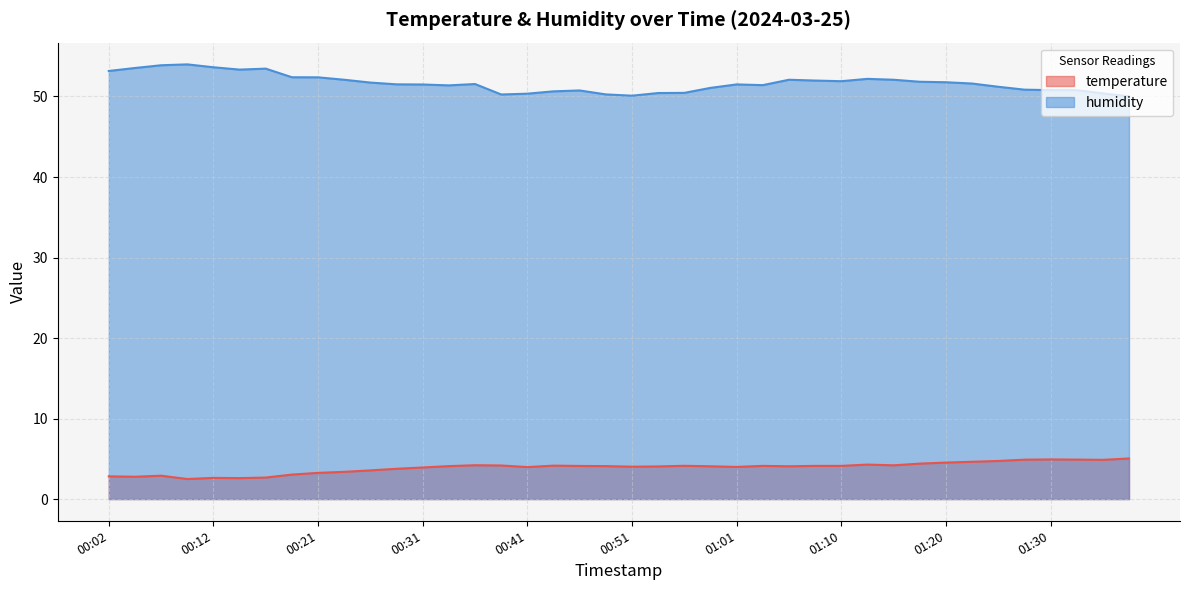

Is it true that humidity equals 67.1 at 00:41?

False